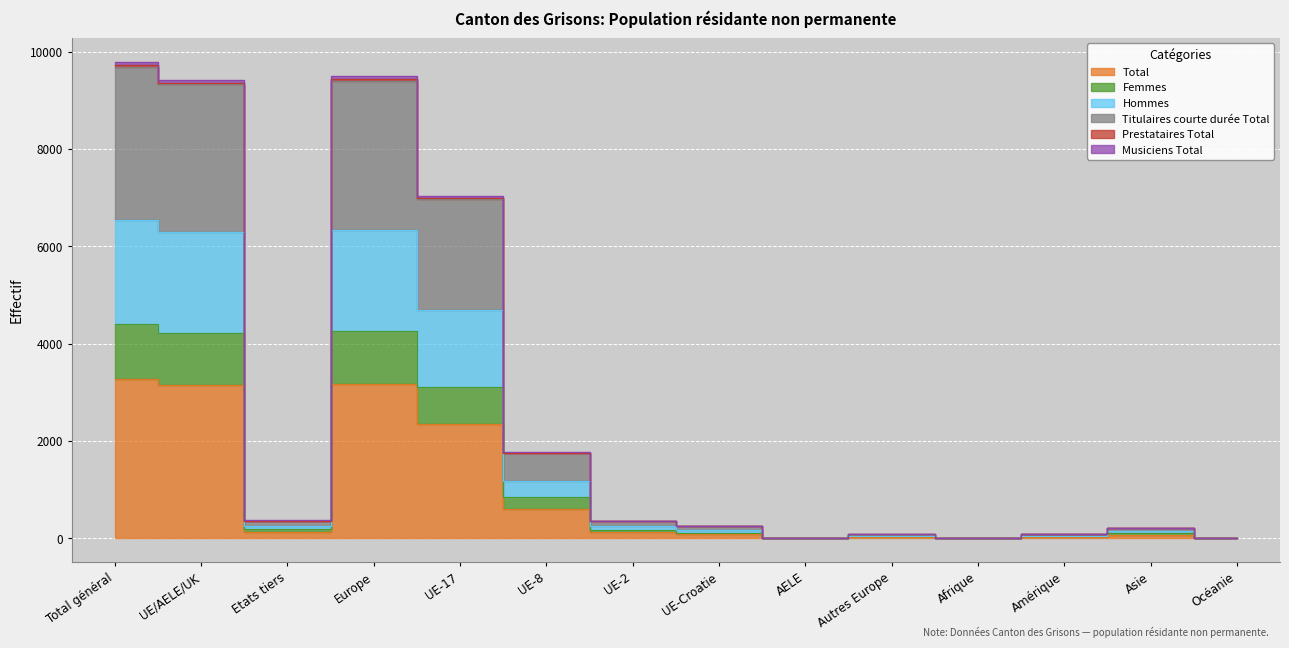

True or false: Prestataires Total and Musiciens Total cross at least once.

False